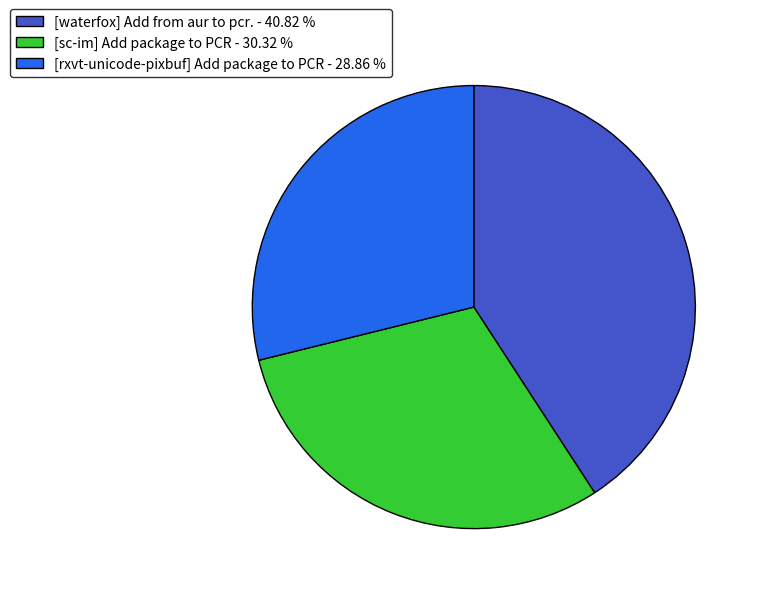

Approximately how many times larger is the value at [sc-im] Add package to PCR compared to [rxvt-unicode-pixbuf] Add package to PCR?

1.1